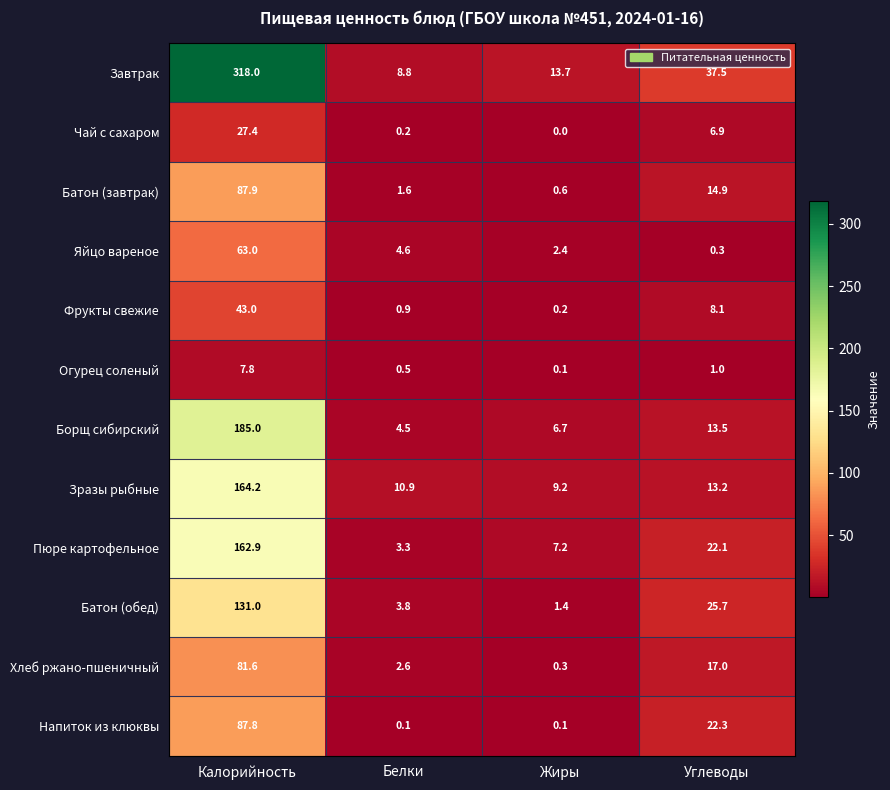

What is the maximum value for Яйцо вареное?

63.0